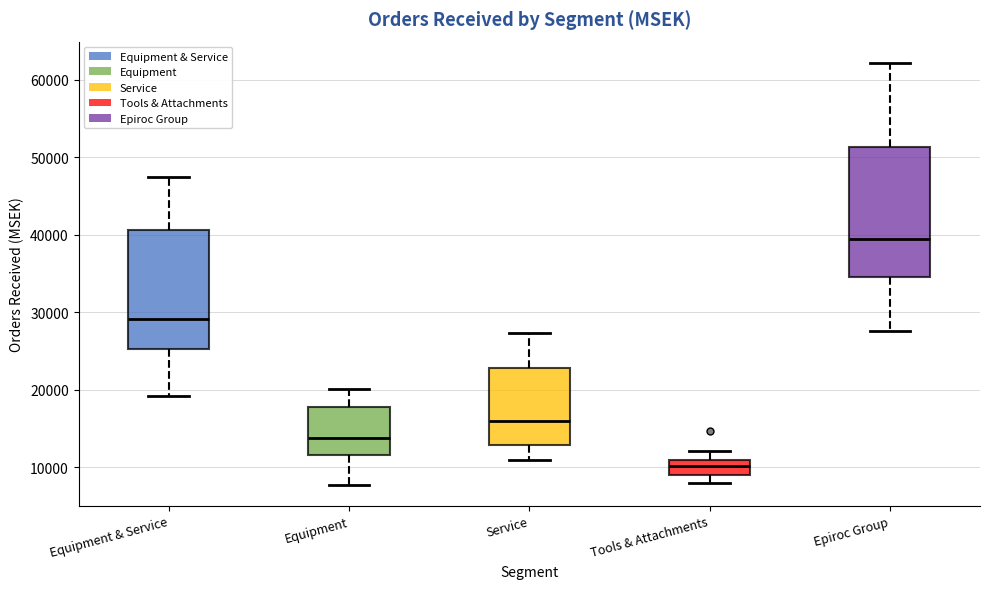

Reading left to right, read every box against the y-axis: the position of its median line, the range the box covers, and the ends of its whiskers. The values are not printed on the chart, so give them approximately, as read against the axis.

Equipment & Service: median 29000, box 25000 to 41000, whiskers 19000 to 47000
Equipment: median 14000, box 12000 to 18000, whiskers 8000 to 20000
Service: median 16000, box 13000 to 23000, whiskers 11000 to 27000
Tools & Attachments: median 10000, box 9000 to 11000, whiskers 8000 to 12000
Epiroc Group: median 39000, box 35000 to 51000, whiskers 28000 to 62000